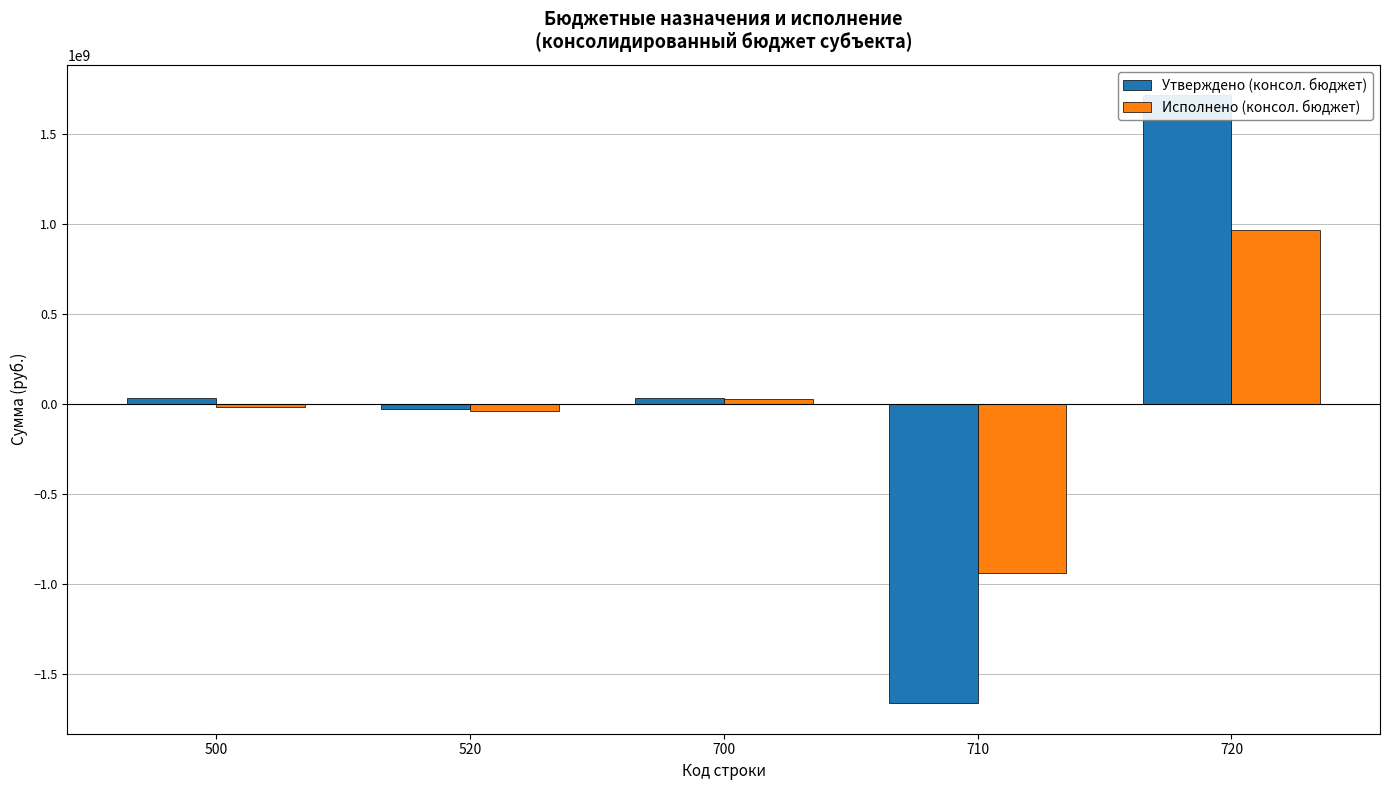

Which label corresponds to the smallest value in the chart?

710